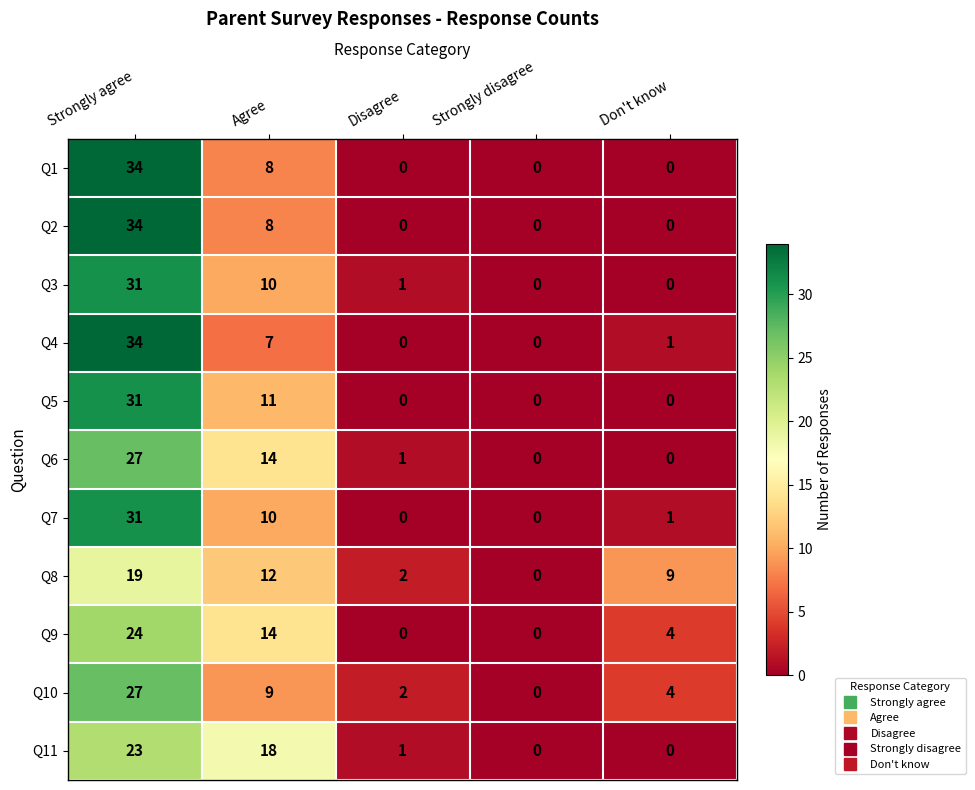

What is the sum of all Q3 values?

42